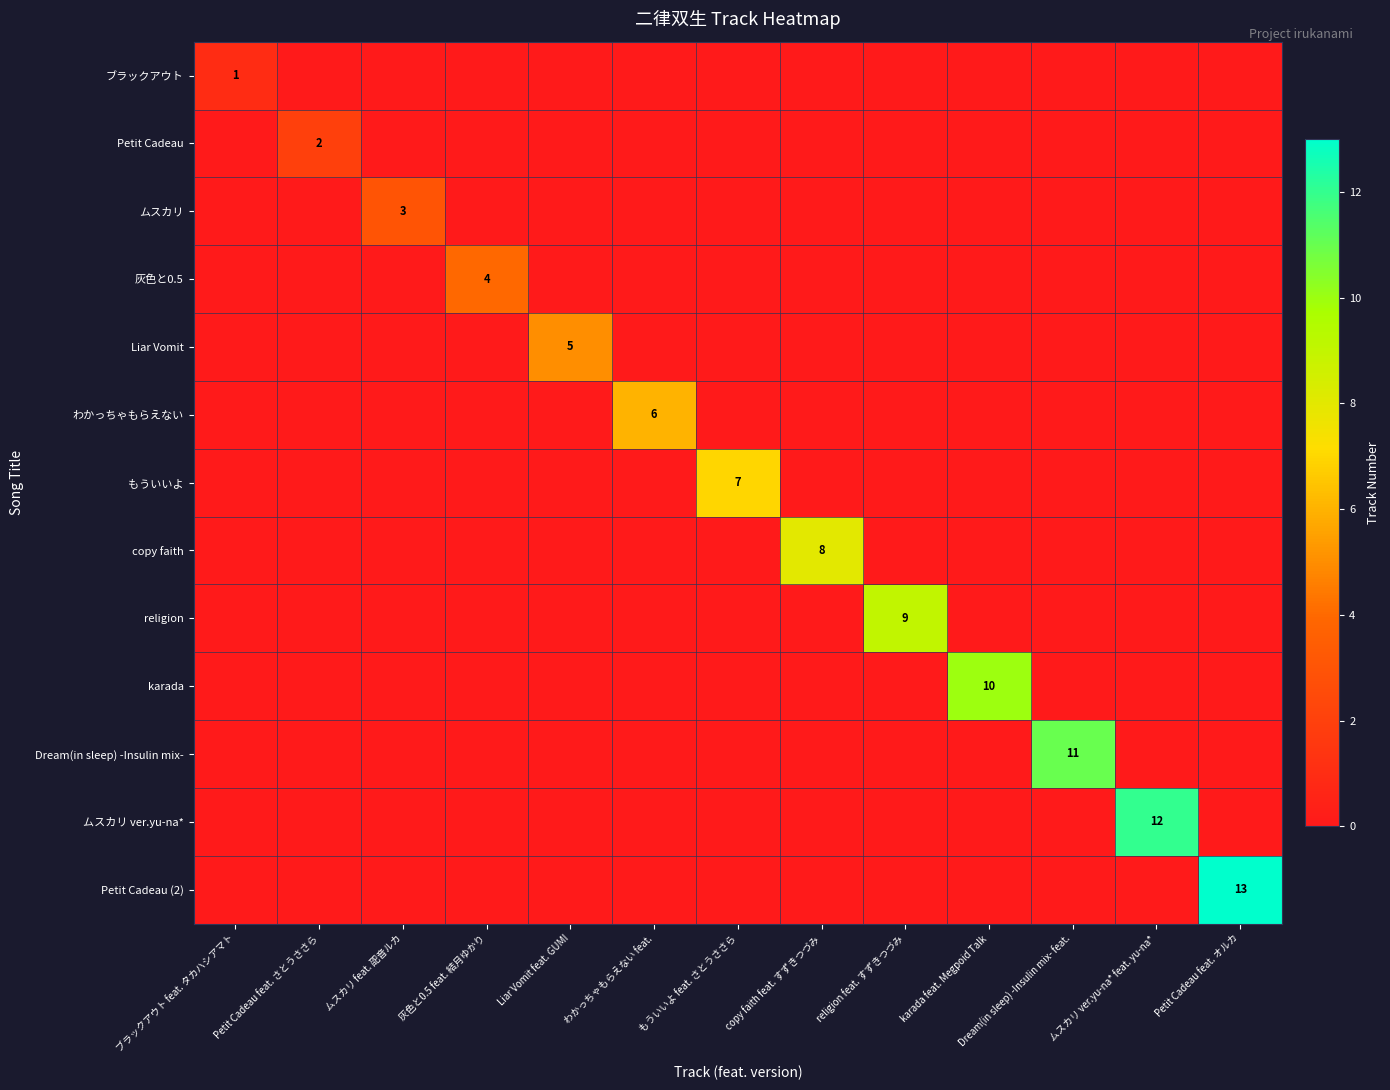

Rank the series by their maximum value, from lowest to highest.

ブラックアウト, Petit Cadeau, ムスカリ, 灰色と0.5, Liar Vomit, わかっちゃもらえない, もういいよ, copy faith, religion, karada, Dream(in sleep) -Insulin mix-, ムスカリ ver.yu-na*, Petit Cadeau (2)